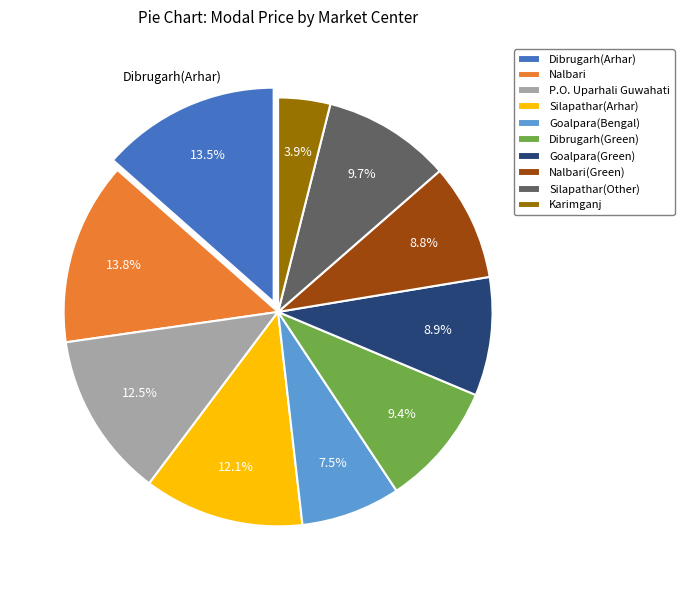

Is there a majority slice in this chart?

No